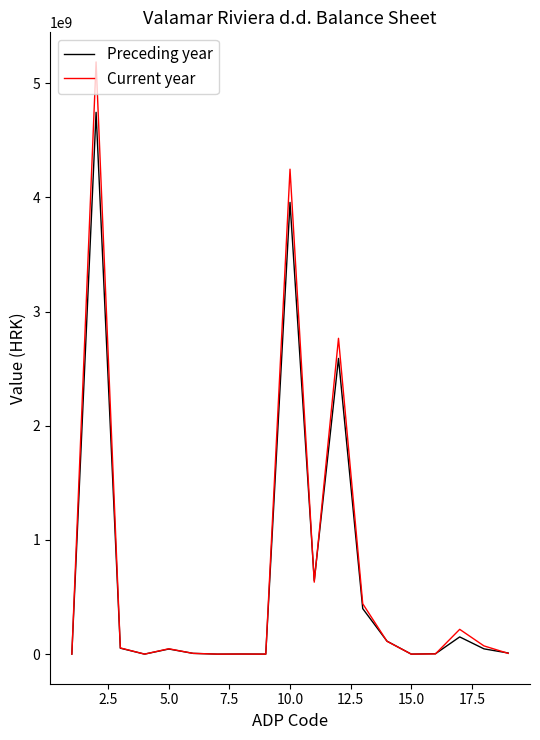

Which series has the widest spread of values?

Current year